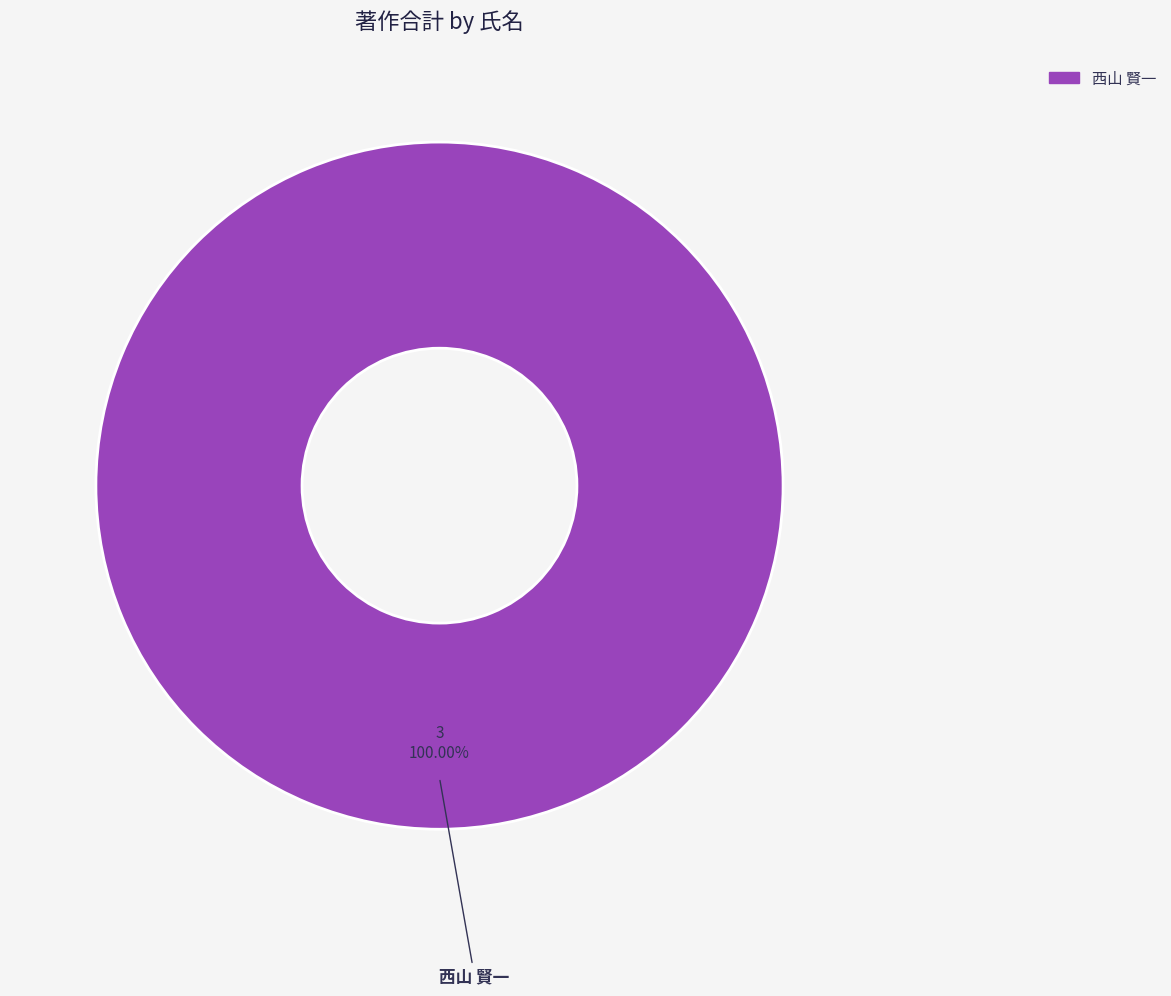

Rank the categories by value from lowest to highest.

西山 賢一